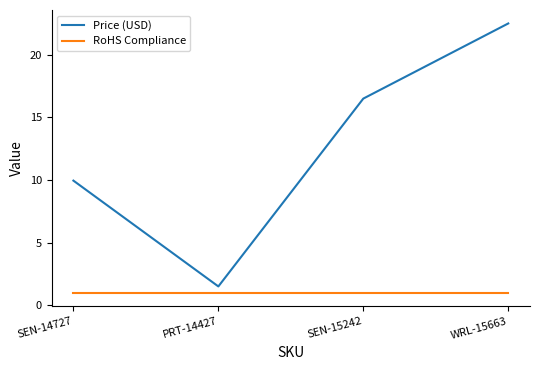

The Price (USD) series shows 22.5 at WRL-15663. True or false?

True